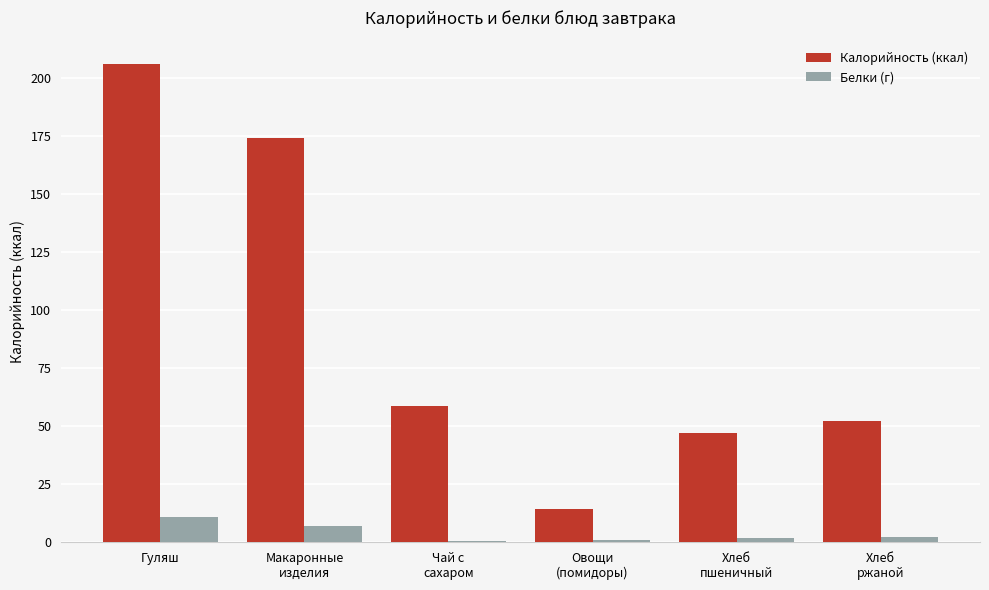

What is the maximum value for Белки (г)?

10.9